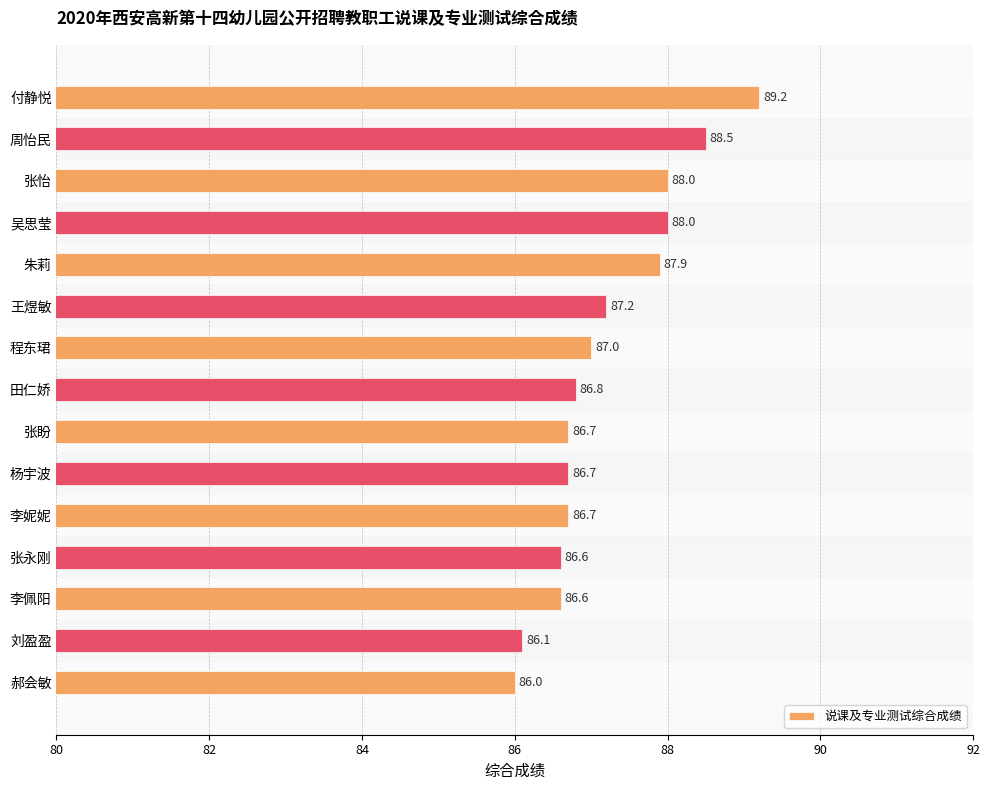

The chart shows a value of 87.2 at 王煜敏. True or false?

True